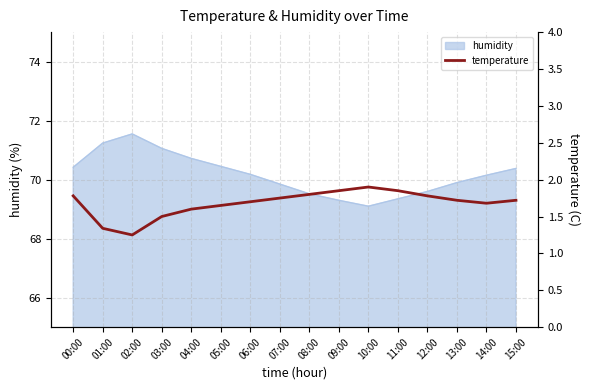

Does the chart display data point markers on the line(s)?

No